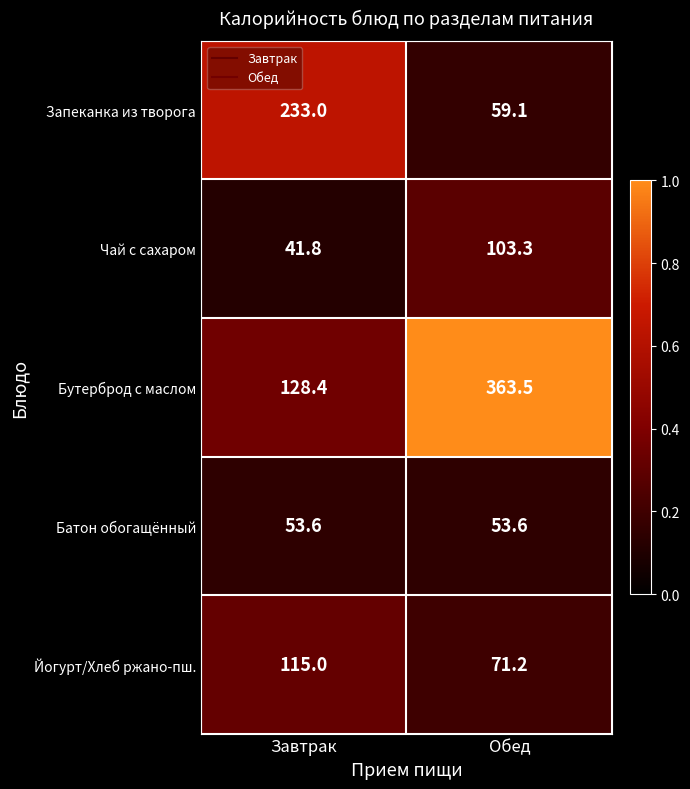

What is the sum of the Чай с сахаром values at Завтрак and Обед?

145.1